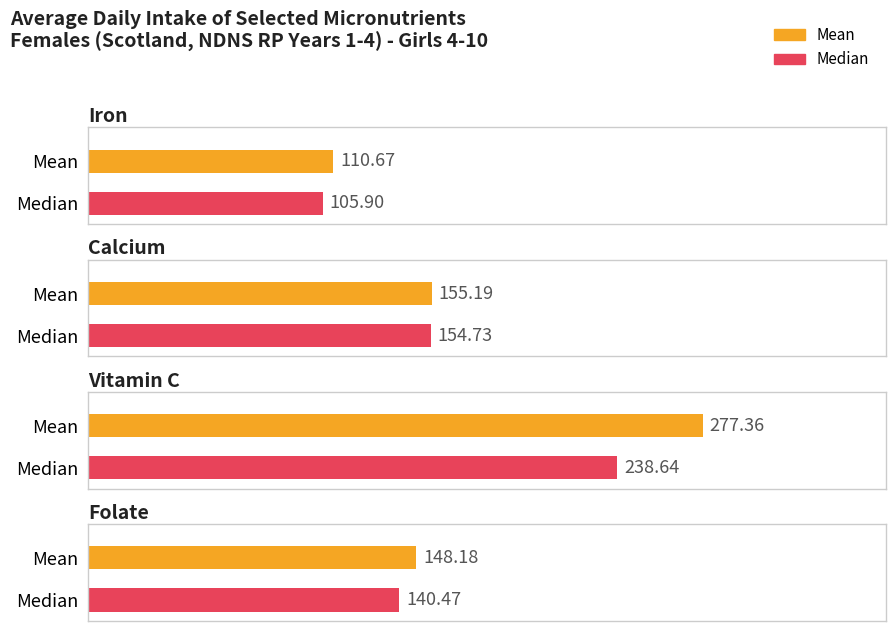

At how many categories does at least one series exceed 116?

3